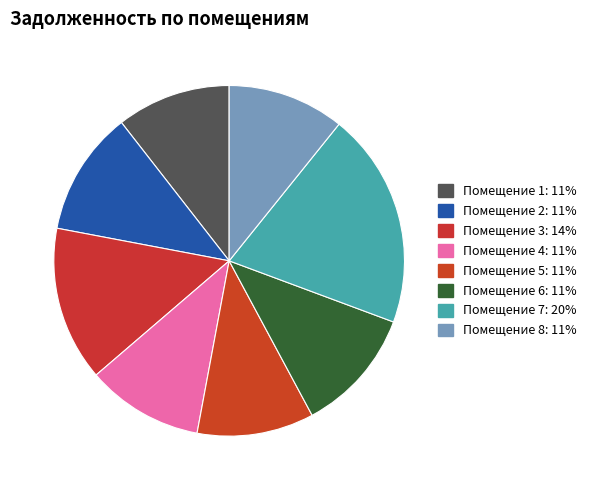

Is there any slice that represents more than half of the pie?

No